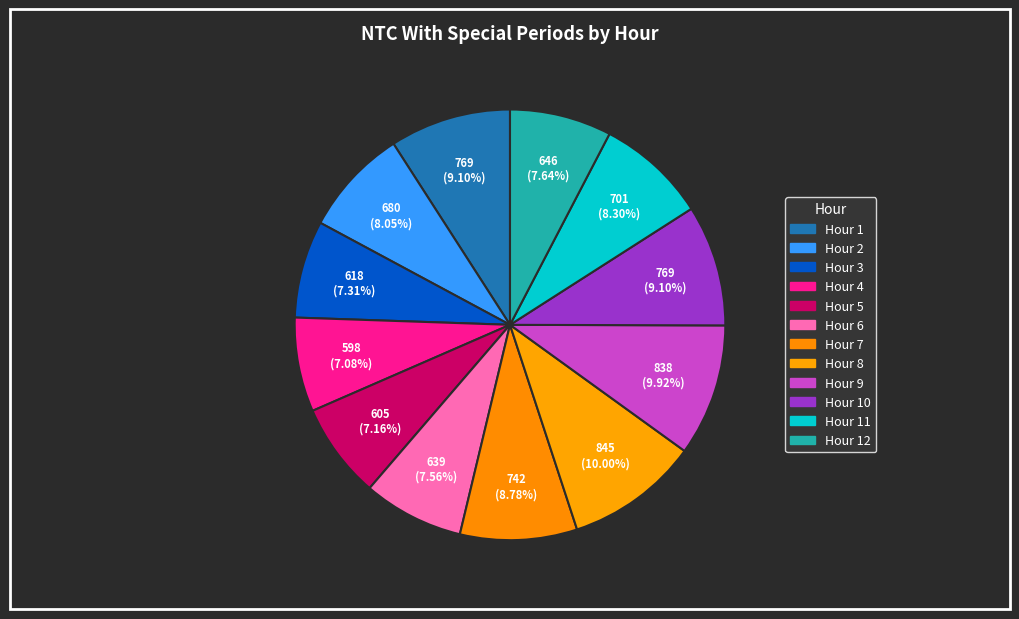

Count the number of slices in the pie.

12